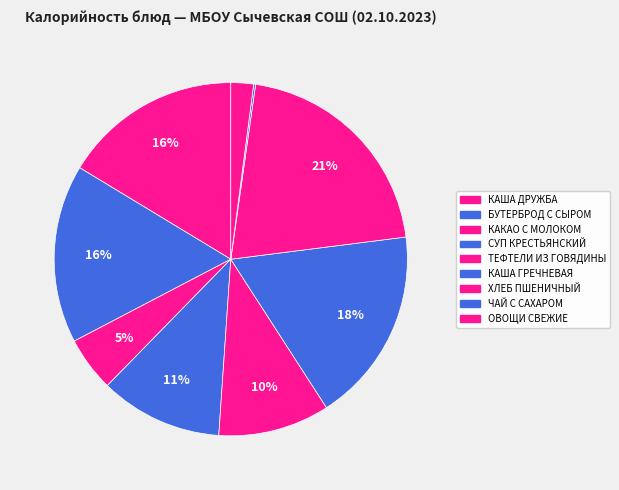

What is the change in value from КАКАО С МОЛОКОМ to ЧАЙ С САХАРОМ?

-56